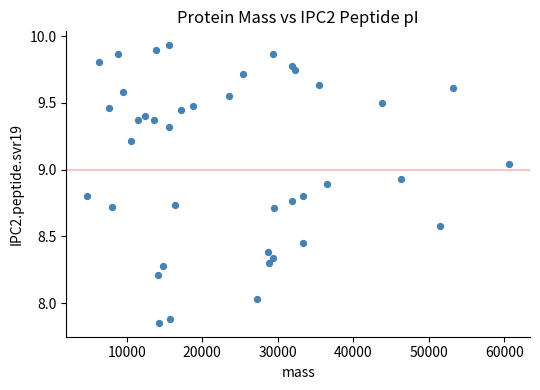

What is the range of X values (max minus min)?

55824.2